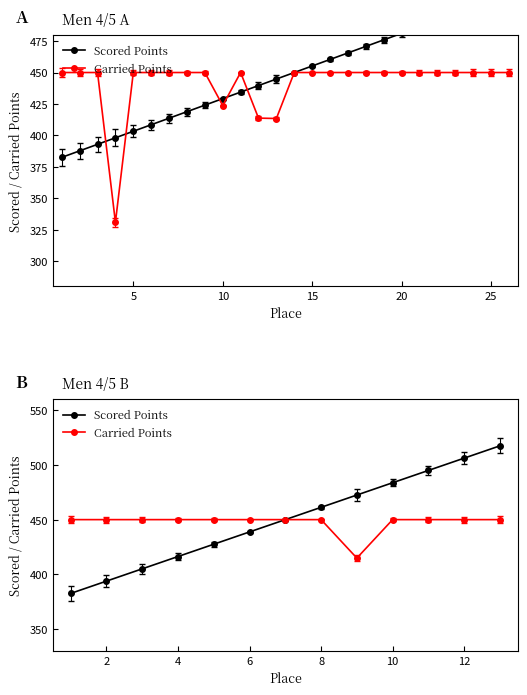

What is the maximum value for Carried Points?

450.0